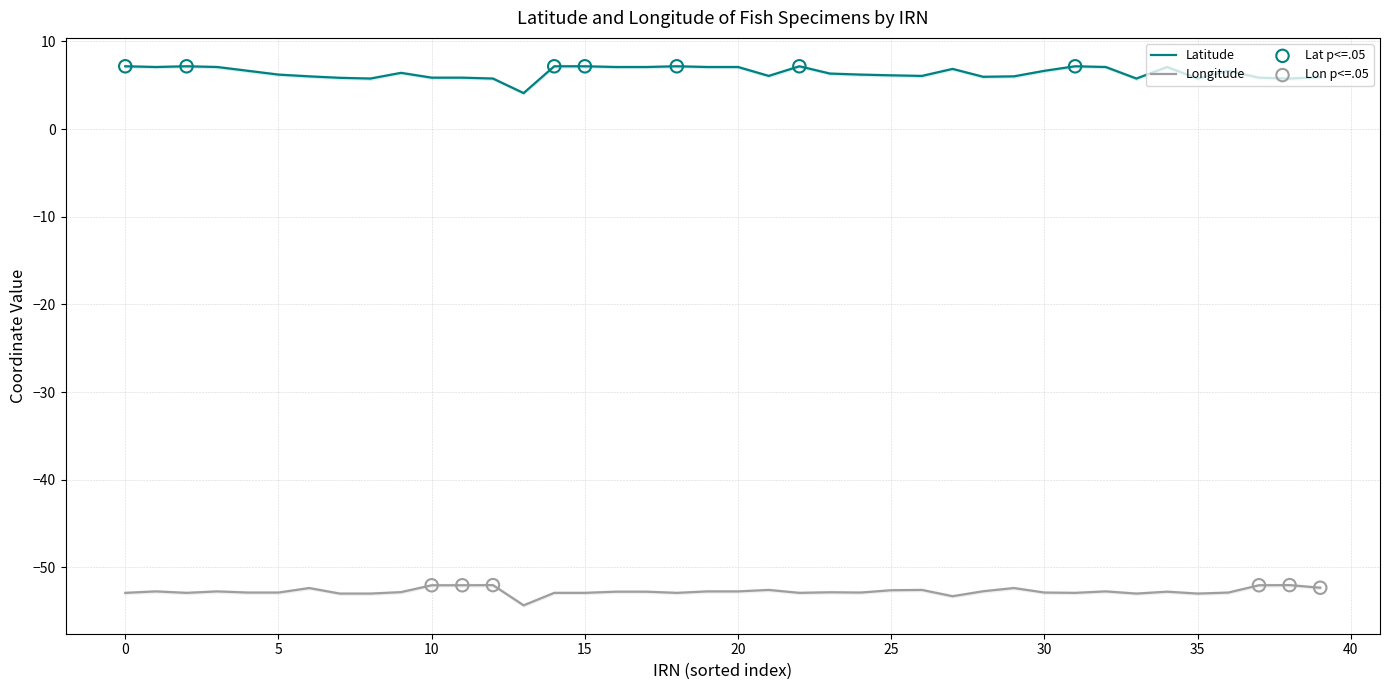

Which series contains the lowest Y value?

Longitude